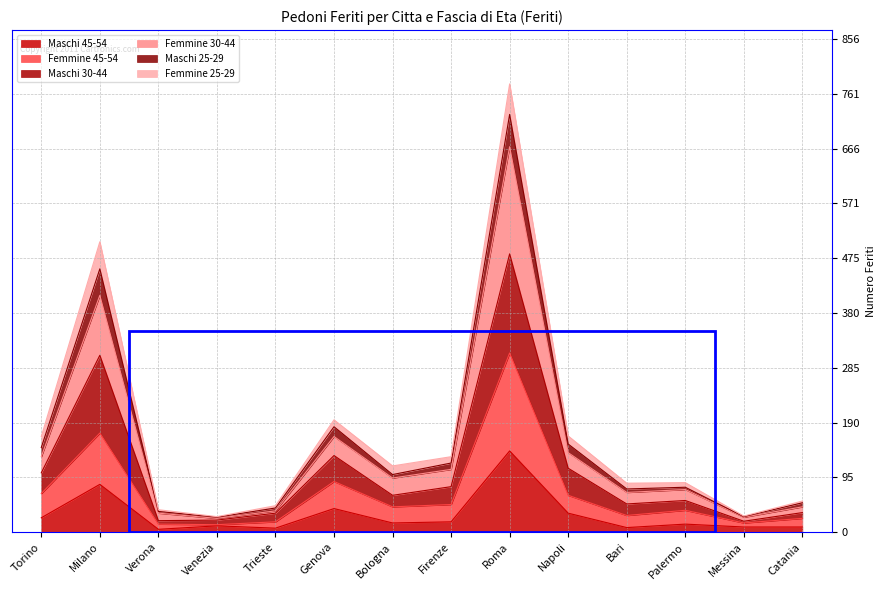

Which series has the largest range (max minus min)?

Maschi 30-44